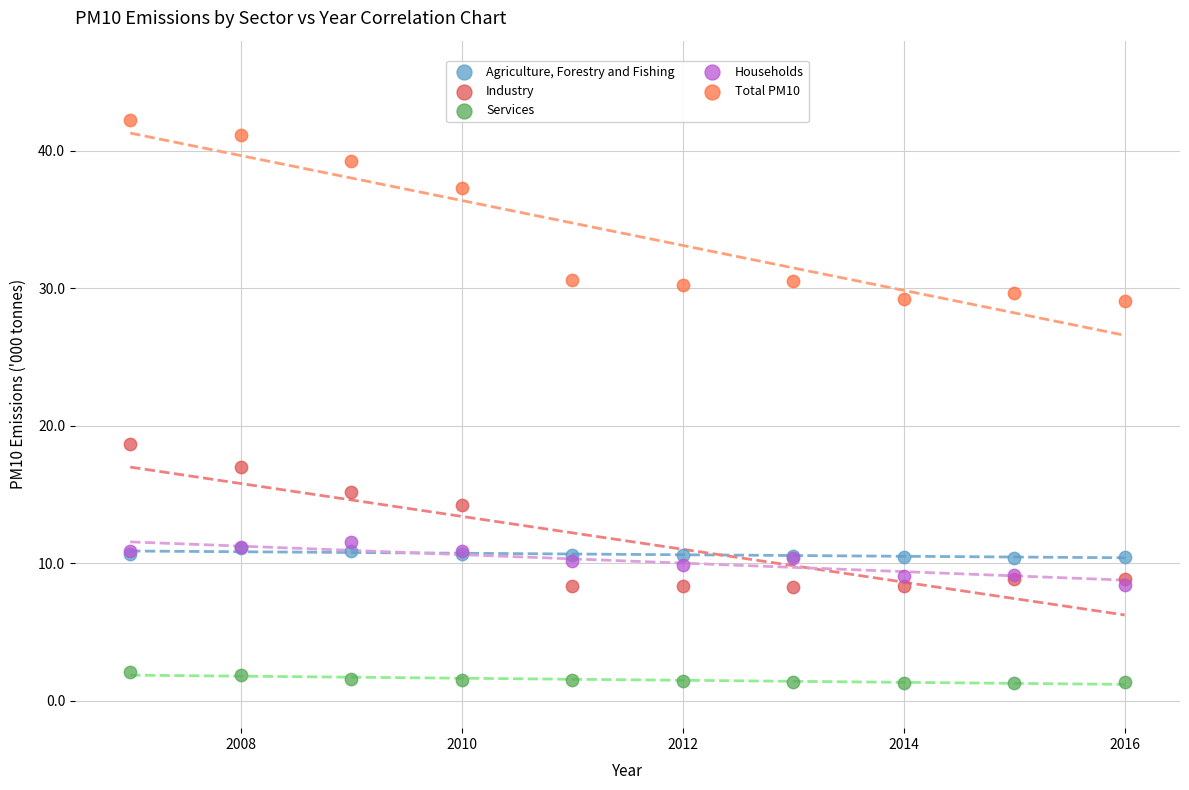

Which series contains the highest Y value?

Total PM10